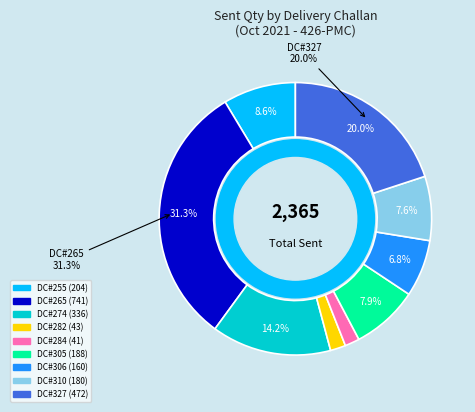

What percentage is the DC#306 slice, to the nearest percent?

7%